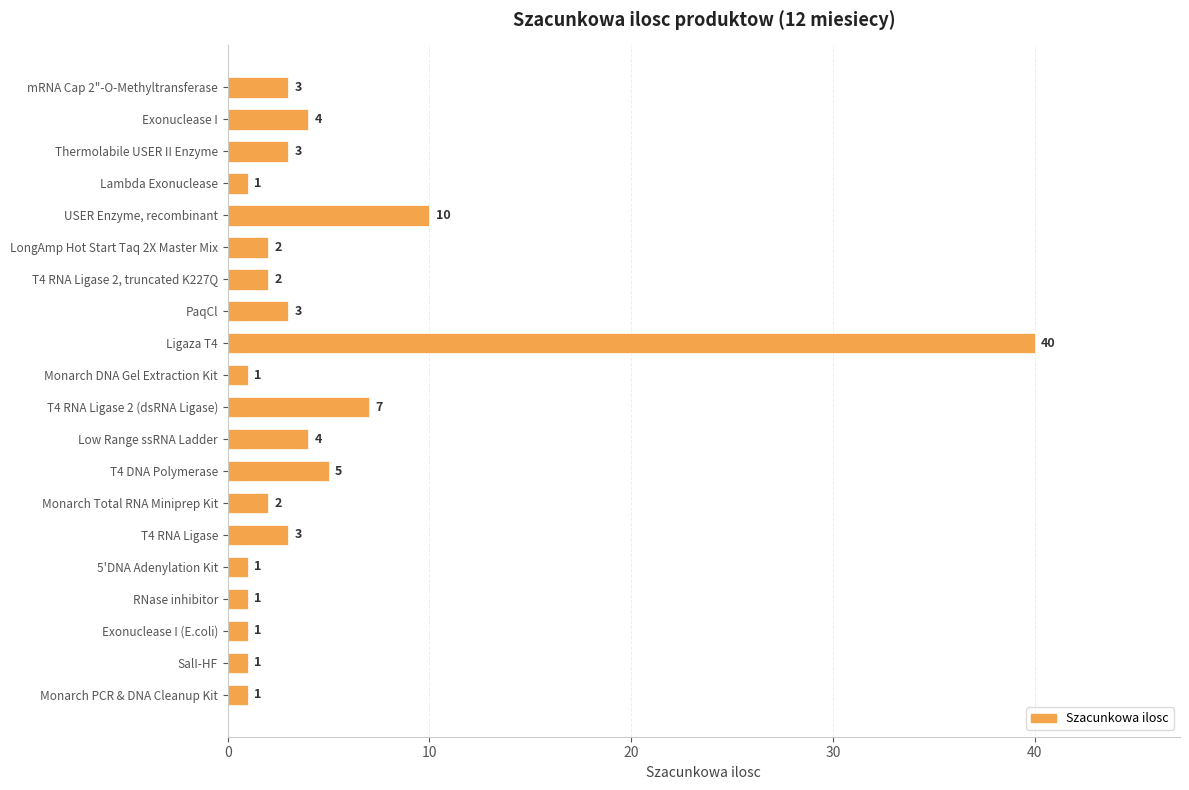

What is the greatest value displayed?

40